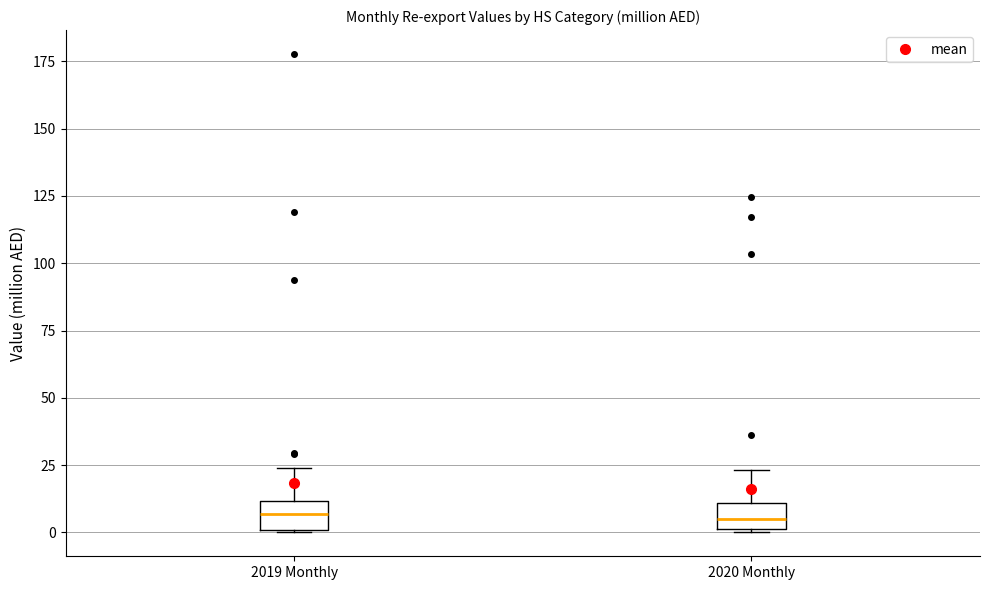

Reading left to right, read every box against the y-axis: the position of its median line, the range the box covers, and the ends of its whiskers. The values are not printed on the chart, so give them approximately, as read against the axis.

2019 Monthly: median 5, box 0 to 10, whiskers 0 to 25
2020 Monthly: median 5, box 0 to 10, whiskers 0 to 25